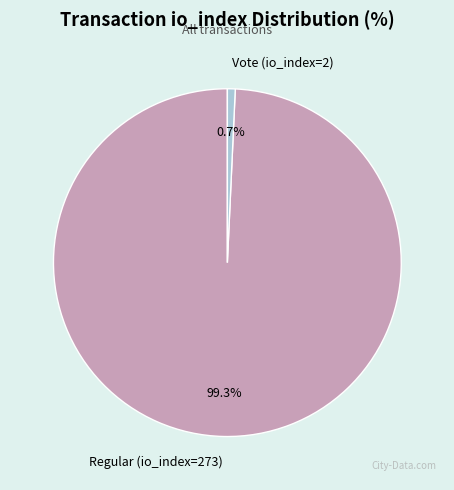

To the nearest percent, what portion does Regular (io_index=273) represent?

99%